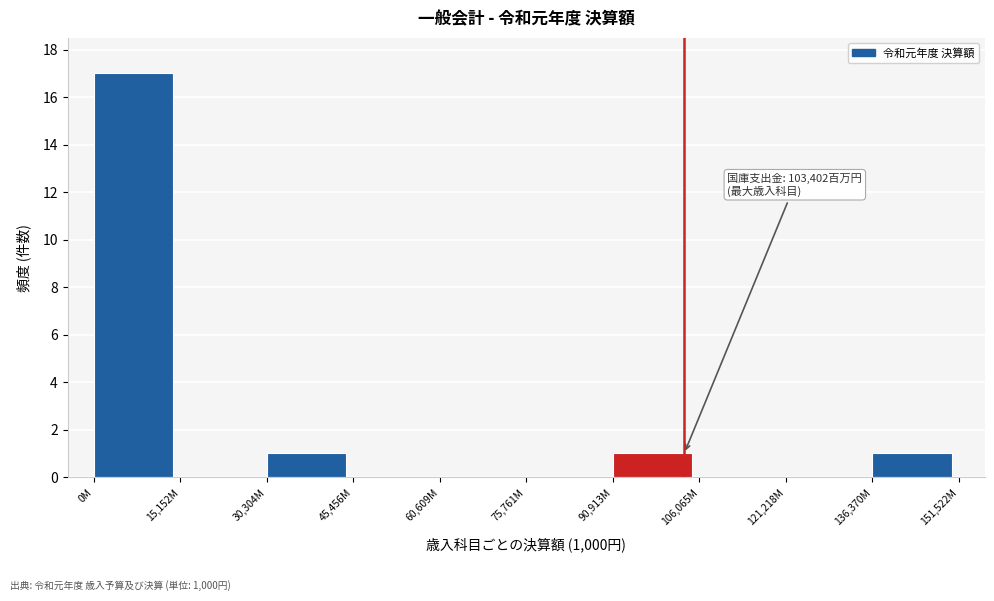

Reading left to right, what are all the values shown in this chart?

0M=17	15,152M=0	30,304M=1	45,456M=0	60,609M=0	75,761M=0	90,913M=1	106,065M=0	121,218M=0	136,370M=1